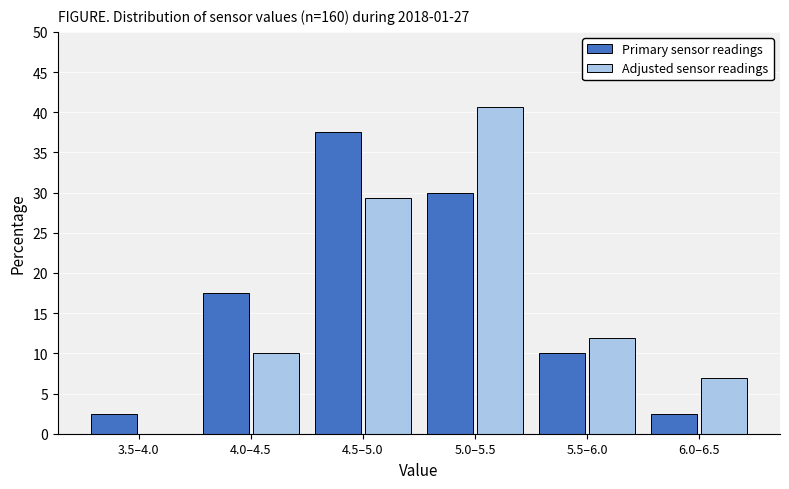

Reading left to right, what are all the values shown in this chart?

Primary sensor readings: 3.5–4.0=2.5	4.0–4.5=17.5	4.5–5.0=37.5	5.0–5.5=30.0	5.5–6.0=10.0	6.0–6.5=2.5
Adjusted sensor readings: 3.5–4.0=0.0	4.0–4.5=10.0	4.5–5.0=29.4	5.0–5.5=40.6	5.5–6.0=11.9	6.0–6.5=6.9